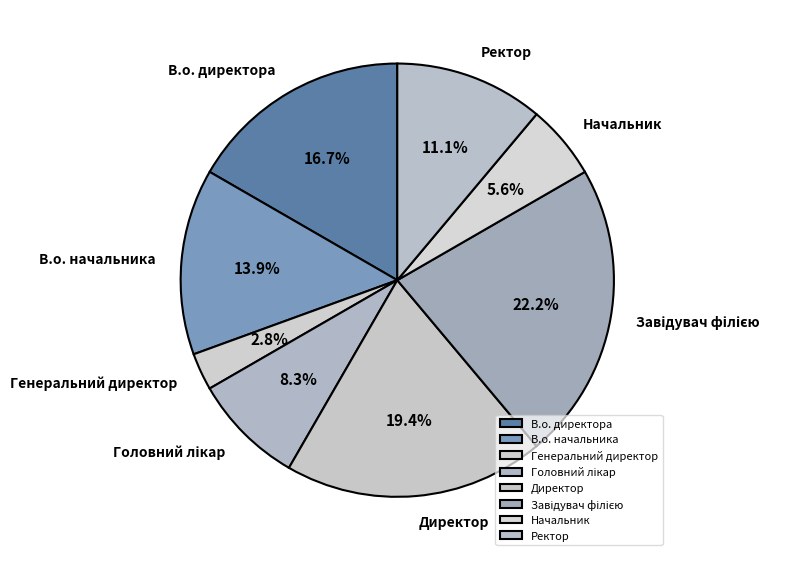

Which category has the smallest portion of the pie?

Генеральний директор